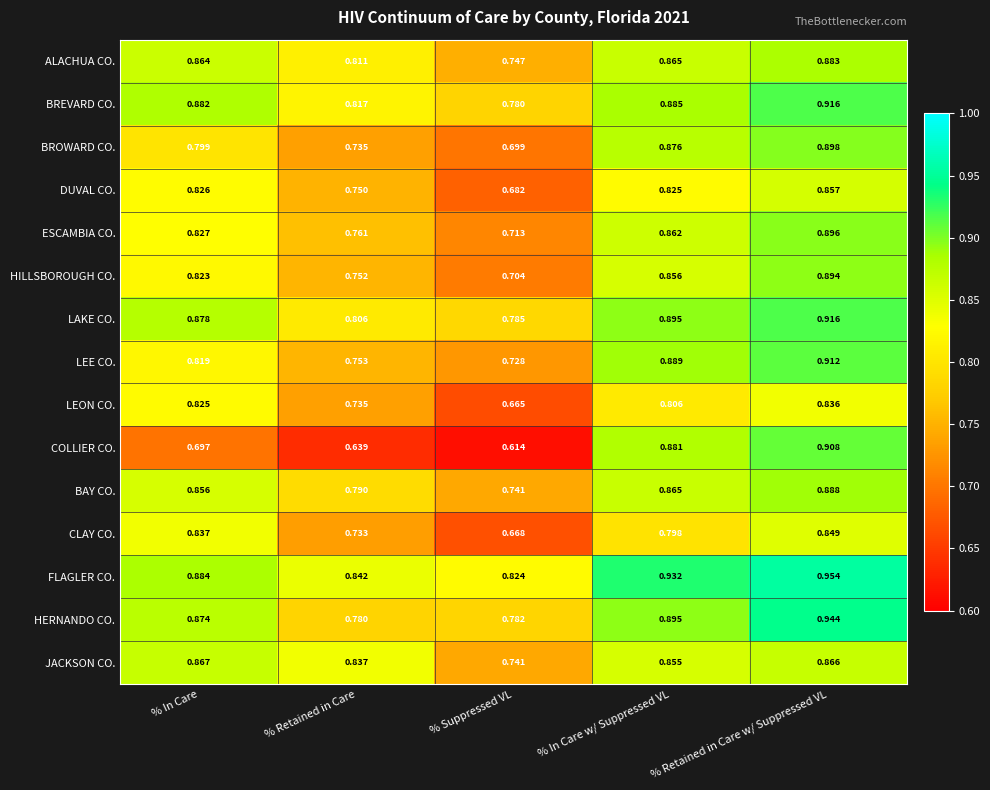

At which label is LEON CO. closest to 0?

% Suppressed VL